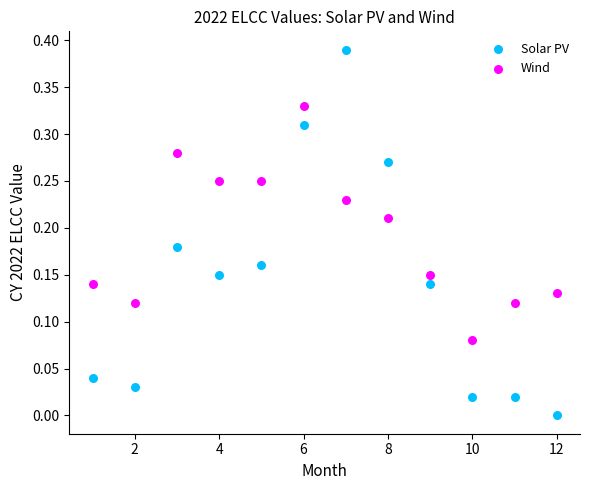

Across all data points, what is the range of X values (max minus min)?

11.0